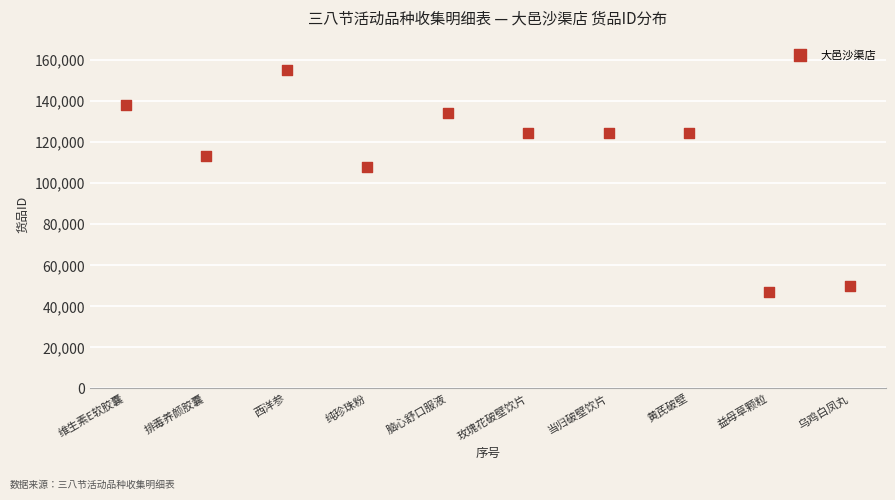

What is the range of Y values (max minus min)?

108386